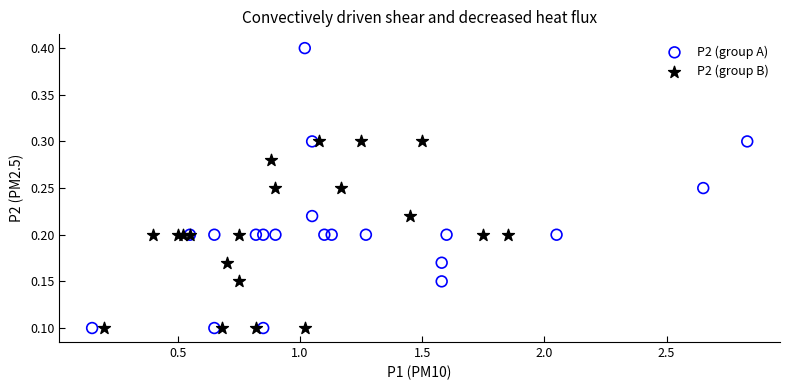

Which series reaches the maximum Y coordinate?

P2 (group A)